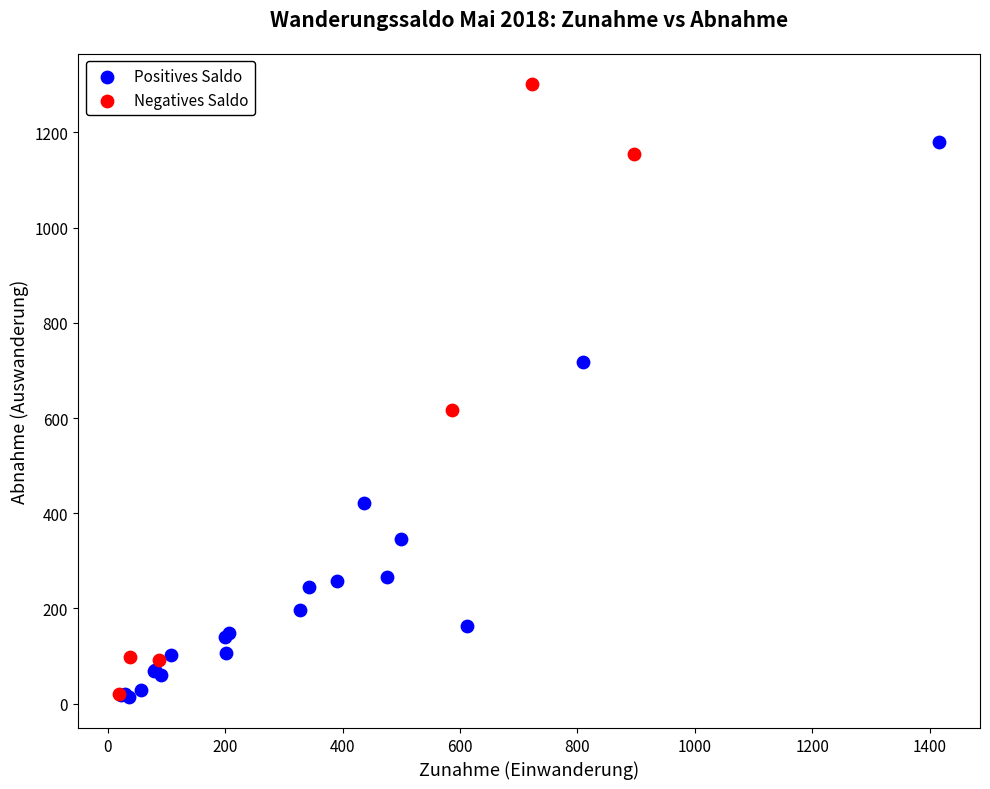

Which series contains the highest Y value?

Negatives Saldo